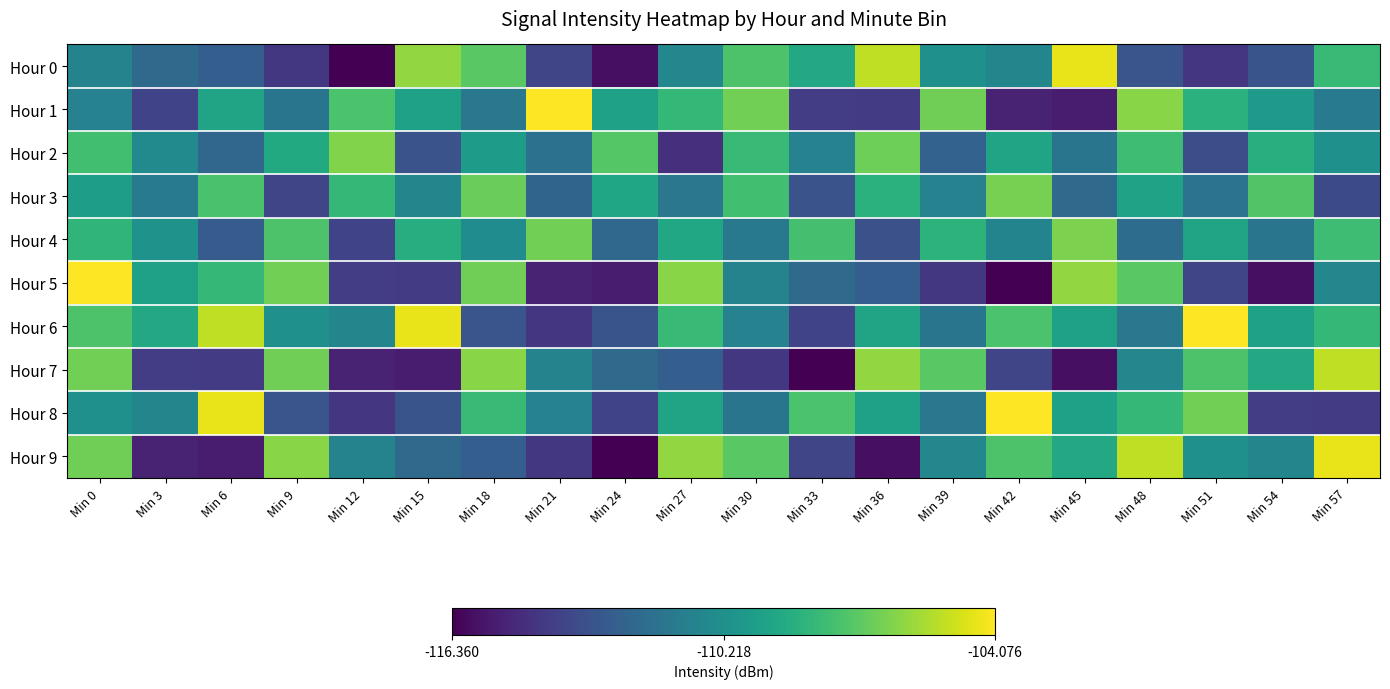

Reading left to right, what are all the values shown in this chart?

Hour 0: Min 0=-110.9	Min 3=-112.1	Min 6=-112.7	Min 9=-114.4	Min 12=-116.4	Min 15=-106.1	Min 18=-107.2	Min 21=-113.8	Min 24=-115.9	Min 27=-110.7	Min 30=-107.5	Min 33=-109.0	Min 36=-105.2	Min 39=-110.2	Min 42=-110.7	Min 45=-104.5	Min 48=-113.1	Min 51=-114.4	Min 54=-113.2	Min 57=-108.0
Hour 1: Min 0=-110.9	Min 3=-113.9	Min 6=-109.2	Min 9=-111.6	Min 12=-107.5	Min 15=-109.3	Min 18=-111.4	Min 21=-104.1	Min 24=-109.3	Min 27=-108.2	Min 30=-106.7	Min 33=-114.1	Min 36=-114.2	Min 39=-106.7	Min 42=-115.2	Min 45=-115.4	Min 48=-106.3	Min 51=-108.5	Min 54=-109.8	Min 57=-111.2
Hour 2: Min 0=-107.8	Min 3=-110.5	Min 6=-112.3	Min 9=-108.9	Min 12=-106.4	Min 15=-113.2	Min 18=-109.6	Min 21=-111.8	Min 24=-107.3	Min 27=-114.7	Min 30=-108.1	Min 33=-110.9	Min 36=-106.8	Min 39=-112.5	Min 42=-109.2	Min 45=-111.6	Min 48=-107.9	Min 51=-113.4	Min 54=-108.6	Min 57=-110.2
Hour 3: Min 0=-109.5	Min 3=-111.3	Min 6=-107.6	Min 9=-113.8	Min 12=-108.2	Min 15=-110.7	Min 18=-106.9	Min 21=-112.4	Min 24=-109.1	Min 27=-111.5	Min 30=-107.8	Min 33=-113.2	Min 36=-108.5	Min 39=-110.9	Min 42=-106.6	Min 45=-112.1	Min 48=-109.3	Min 51=-111.7	Min 54=-107.4	Min 57=-113.6
Hour 4: Min 0=-108.3	Min 3=-110.1	Min 6=-112.8	Min 9=-107.5	Min 12=-113.9	Min 15=-108.7	Min 18=-110.4	Min 21=-106.7	Min 24=-112.2	Min 27=-109.0	Min 30=-111.4	Min 33=-107.7	Min 36=-113.3	Min 39=-108.4	Min 42=-110.8	Min 45=-106.5	Min 48=-112.0	Min 51=-109.2	Min 54=-111.6	Min 57=-107.9
Hour 5: Min 0=-104.1	Min 3=-109.3	Min 6=-108.2	Min 9=-106.7	Min 12=-114.1	Min 15=-114.2	Min 18=-106.7	Min 21=-115.2	Min 24=-115.4	Min 27=-106.3	Min 30=-110.9	Min 33=-112.1	Min 36=-112.7	Min 39=-114.4	Min 42=-116.4	Min 45=-106.1	Min 48=-107.2	Min 51=-113.8	Min 54=-115.9	Min 57=-110.7
Hour 6: Min 0=-107.5	Min 3=-109.0	Min 6=-105.2	Min 9=-110.2	Min 12=-110.7	Min 15=-104.5	Min 18=-113.1	Min 21=-114.4	Min 24=-113.2	Min 27=-108.0	Min 30=-110.9	Min 33=-113.9	Min 36=-109.2	Min 39=-111.6	Min 42=-107.5	Min 45=-109.3	Min 48=-111.4	Min 51=-104.1	Min 54=-109.3	Min 57=-108.2
Hour 7: Min 0=-106.7	Min 3=-114.1	Min 6=-114.2	Min 9=-106.7	Min 12=-115.2	Min 15=-115.4	Min 18=-106.3	Min 21=-110.9	Min 24=-112.1	Min 27=-112.7	Min 30=-114.4	Min 33=-116.4	Min 36=-106.1	Min 39=-107.2	Min 42=-113.8	Min 45=-115.9	Min 48=-110.7	Min 51=-107.5	Min 54=-109.0	Min 57=-105.2
Hour 8: Min 0=-110.2	Min 3=-110.7	Min 6=-104.5	Min 9=-113.1	Min 12=-114.4	Min 15=-113.2	Min 18=-108.0	Min 21=-110.9	Min 24=-113.9	Min 27=-109.2	Min 30=-111.6	Min 33=-107.5	Min 36=-109.3	Min 39=-111.4	Min 42=-104.1	Min 45=-109.3	Min 48=-108.2	Min 51=-106.7	Min 54=-114.1	Min 57=-114.2
Hour 9: Min 0=-106.7	Min 3=-115.2	Min 6=-115.4	Min 9=-106.3	Min 12=-110.9	Min 15=-112.1	Min 18=-112.7	Min 21=-114.4	Min 24=-116.4	Min 27=-106.1	Min 30=-107.2	Min 33=-113.8	Min 36=-115.9	Min 39=-110.7	Min 42=-107.5	Min 45=-109.0	Min 48=-105.2	Min 51=-110.2	Min 54=-110.7	Min 57=-104.5